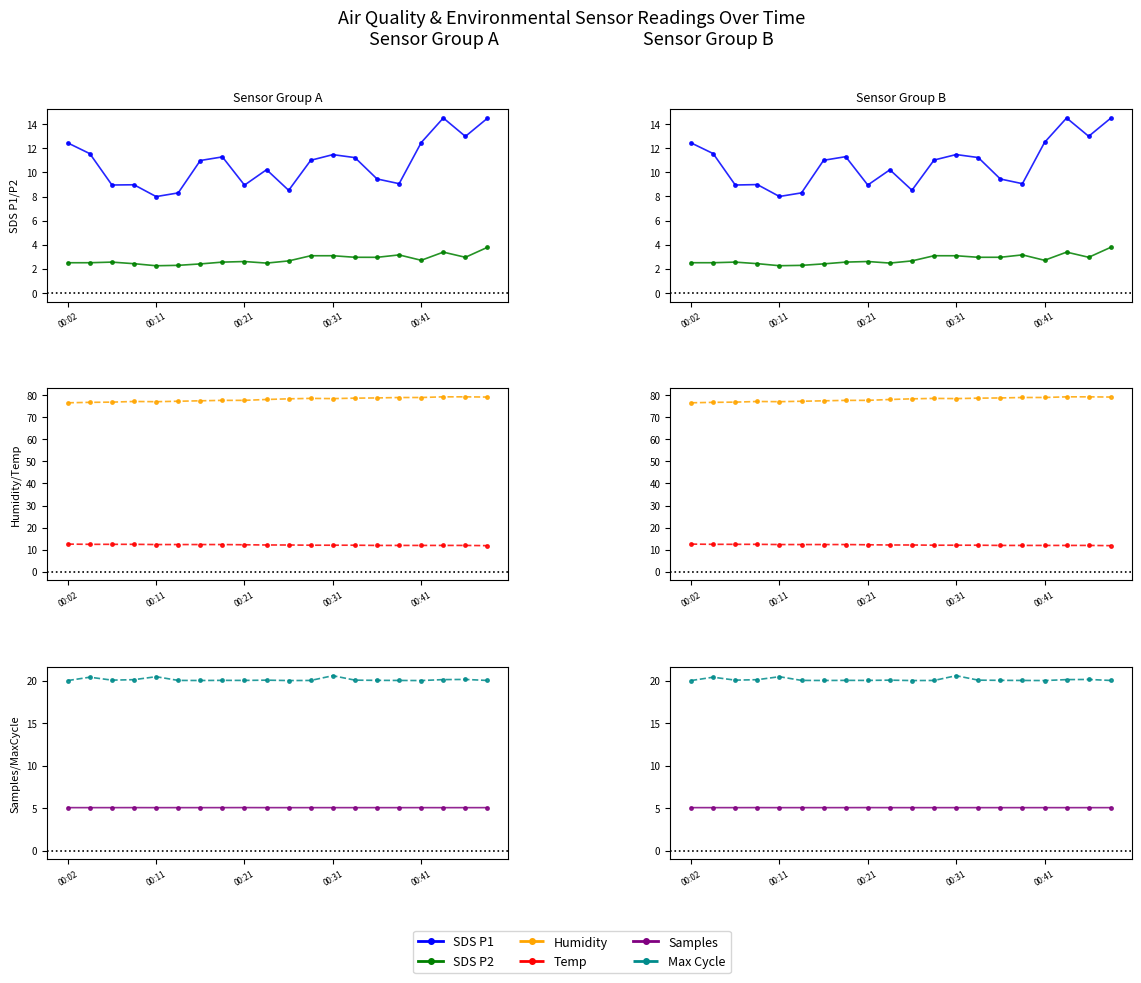

What is the minimum value shown in the chart?

2.3